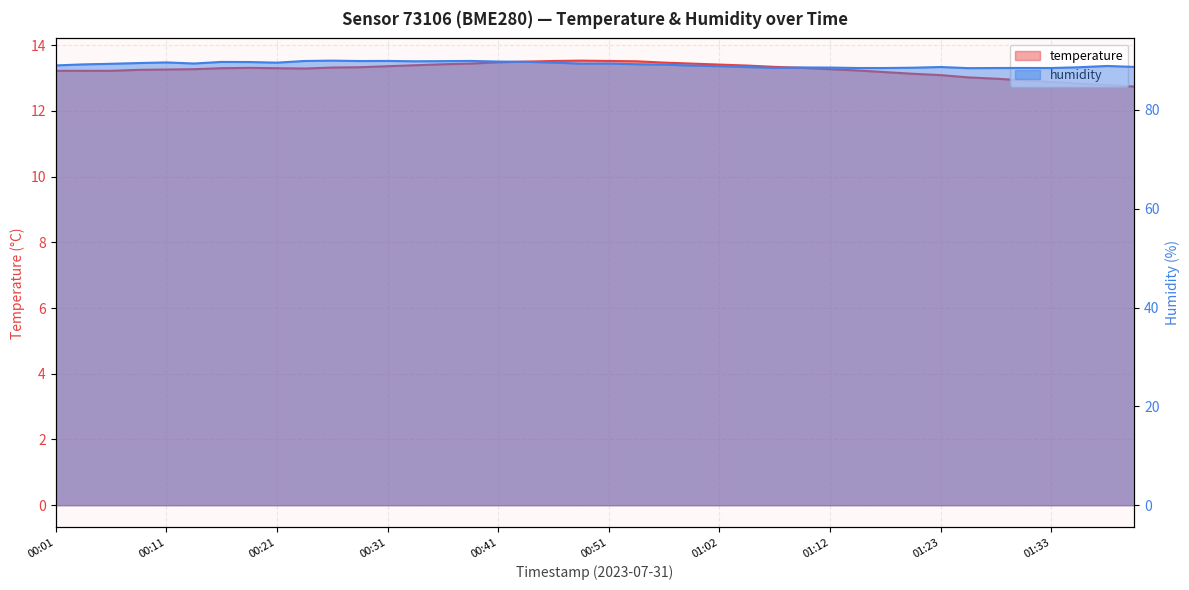

At which category does temperature reach its first local valley?

00:24